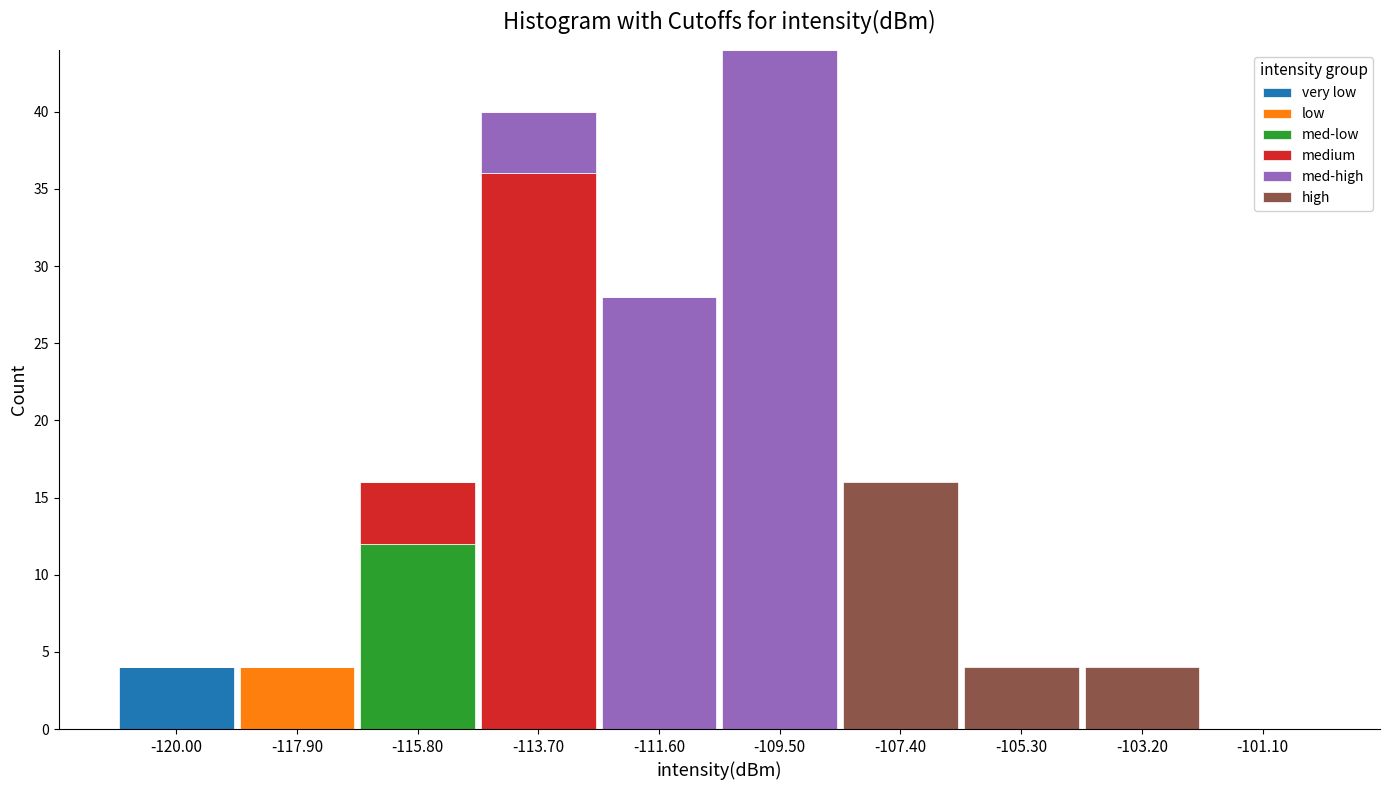

What is the total value across all series at -113.70?

40